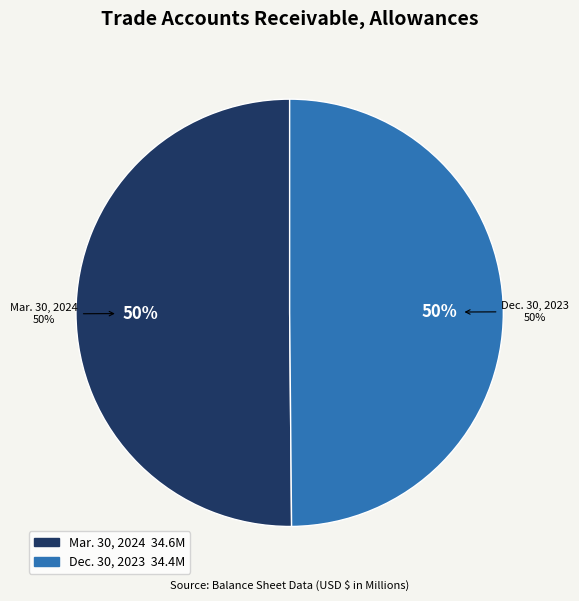

To the nearest percent, what is the combined percentage of Mar. 30, 2024 and Dec. 30, 2023?

100%